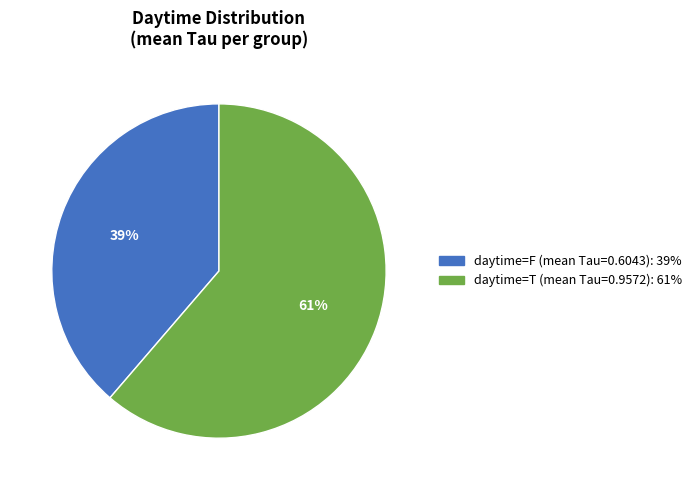

To the nearest percent, what is the average slice percentage?

50%